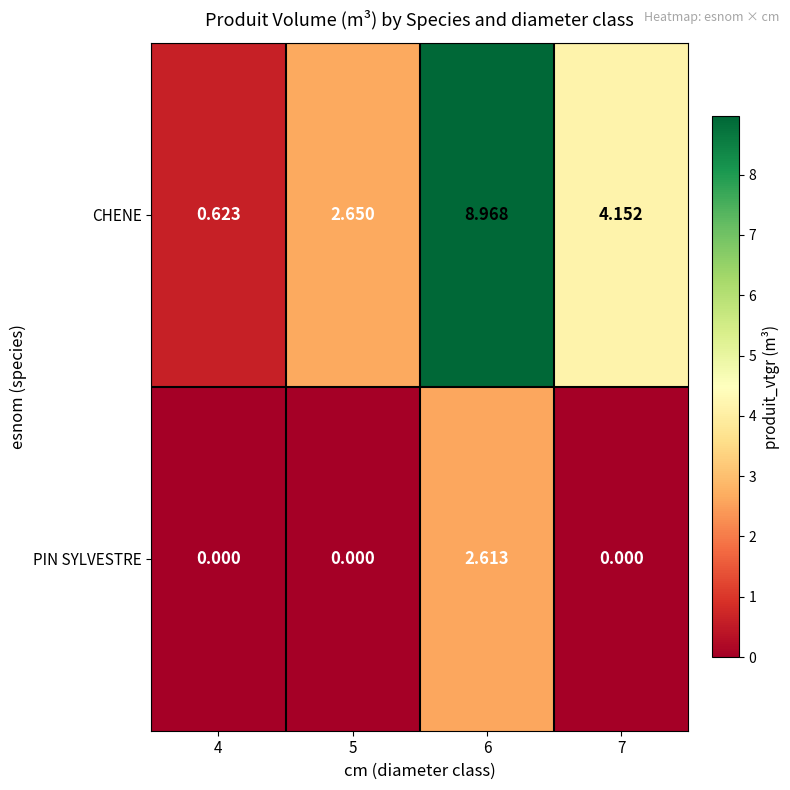

Between 6 and 7, which series saw the biggest shift?

CHENE